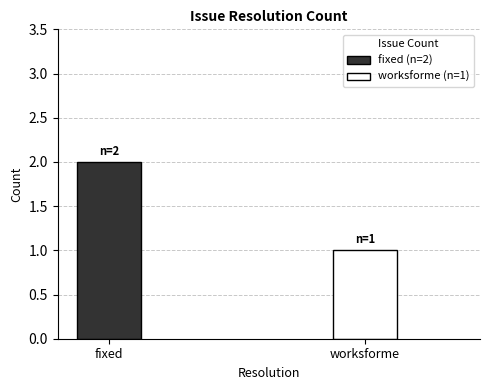

How many bars are there in total?

2